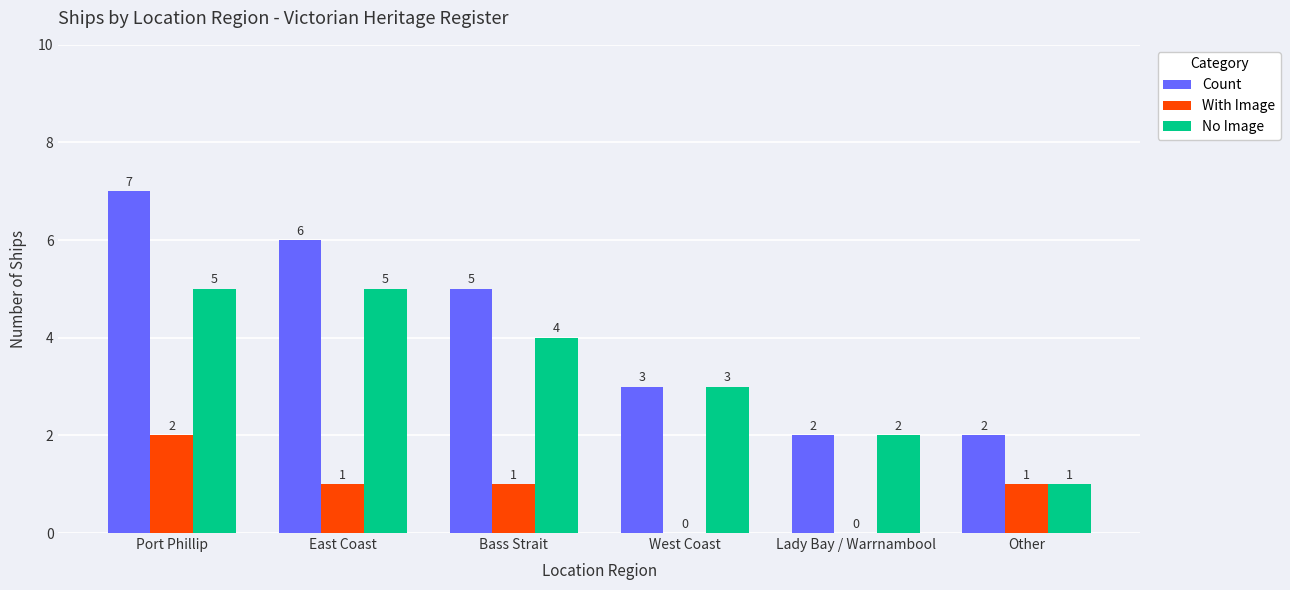

At which label does Count first exceed 5?

Port Phillip